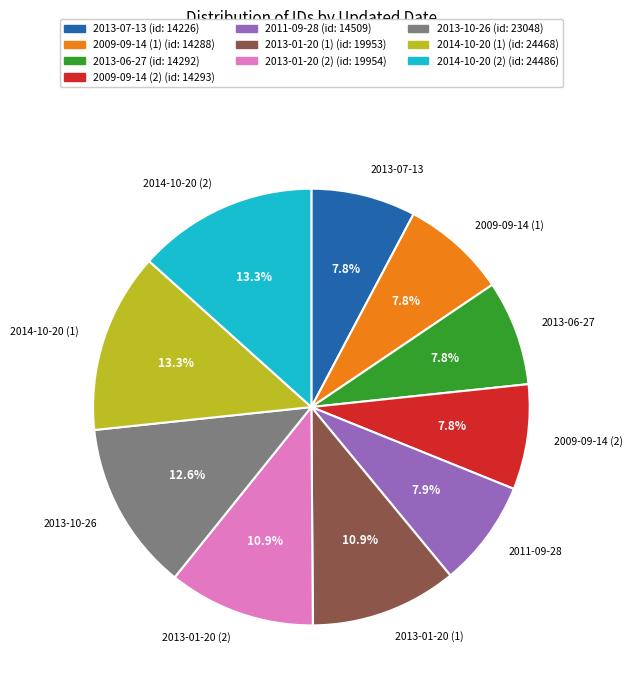

Is the sum of 2014-10-20 (1) and 2013-01-20 (2) greater than half?

No